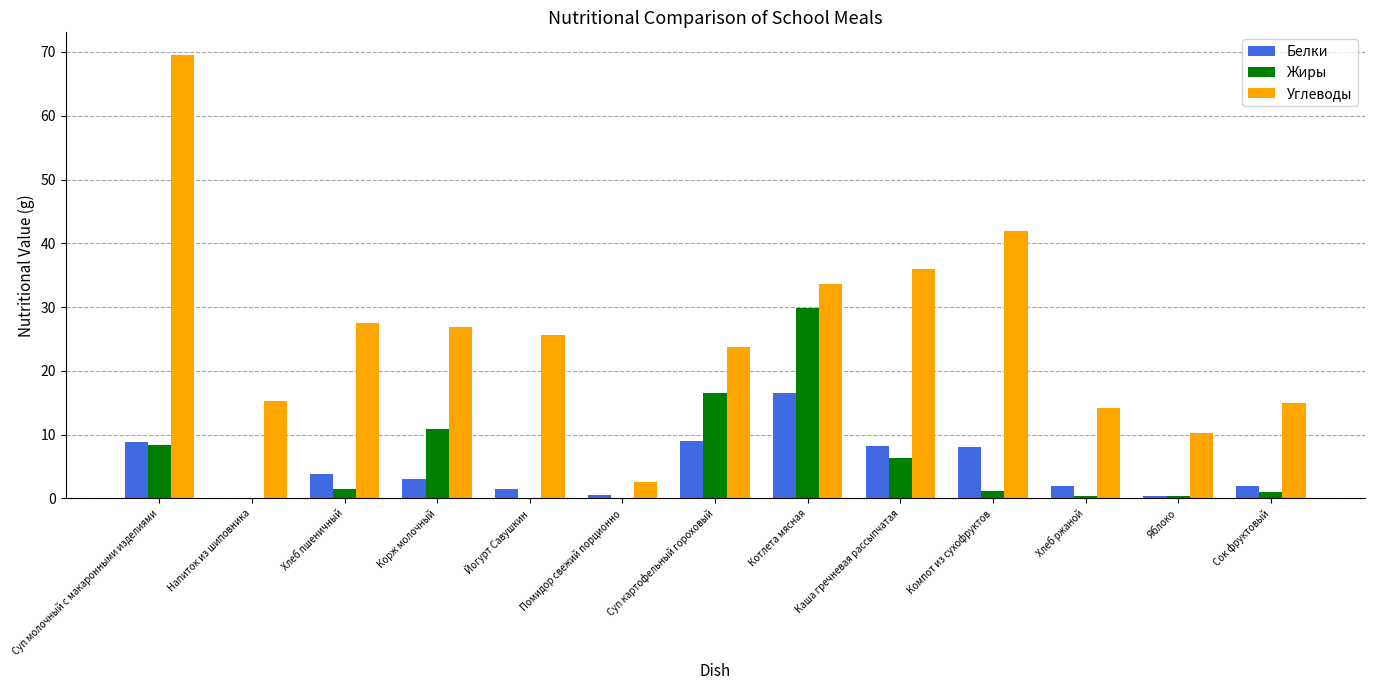

Which series has the largest total across all categories?

Углеводы